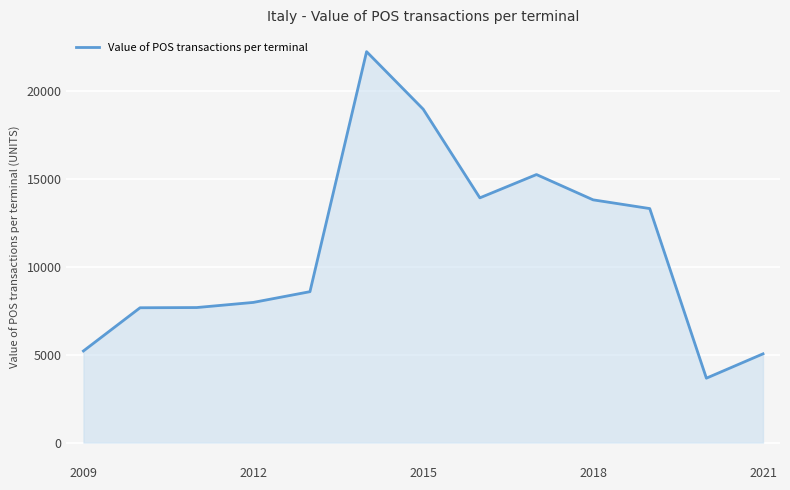

What is the difference between the maximum and minimum values?

18595.9